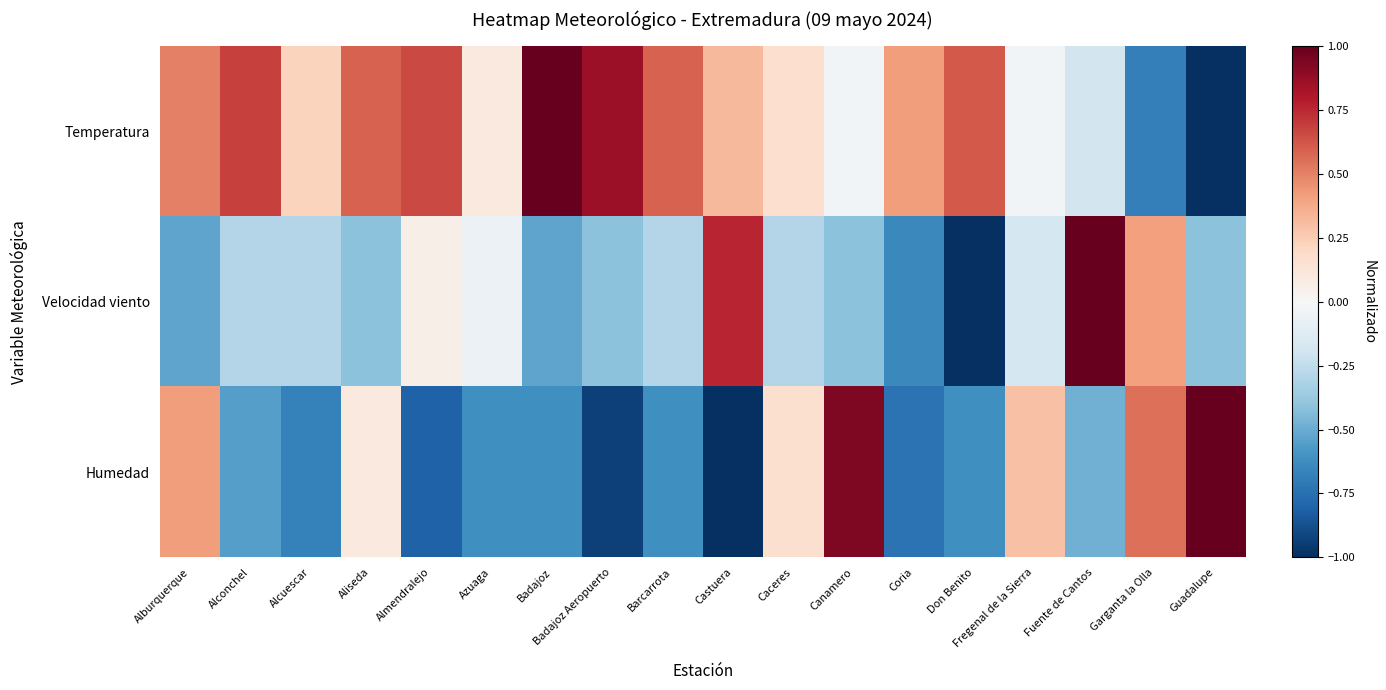

Reading left to right, transcribe all the data shown in this chart.

Temperatura: Alburquerque=0.5	Alconchel=0.7	Alcuescar=0.2	Aliseda=0.6	Almendralejo=0.7	Azuaga=0.1	Badajoz=1.0	Badajoz Aeropuerto=0.9	Barcarrota=0.6	Castuera=0.3	Caceres=0.2	Canamero=-0.0	Coria=0.4	Don Benito=0.6	Fregenal de la Sierra=-0.0	Fuente de Cantos=-0.2	Garganta la Olla=-0.7	Guadalupe=-1.0
Velocidad viento: Alburquerque=-0.5	Alconchel=-0.3	Alcuescar=-0.3	Aliseda=-0.4	Almendralejo=0.1	Azuaga=-0.1	Badajoz=-0.5	Badajoz Aeropuerto=-0.4	Barcarrota=-0.3	Castuera=0.8	Caceres=-0.3	Canamero=-0.4	Coria=-0.6	Don Benito=-1.0	Fregenal de la Sierra=-0.2	Fuente de Cantos=1.0	Garganta la Olla=0.4	Guadalupe=-0.4
Humedad: Alburquerque=0.4	Alconchel=-0.5	Alcuescar=-0.7	Aliseda=0.1	Almendralejo=-0.8	Azuaga=-0.6	Badajoz=-0.6	Badajoz Aeropuerto=-0.9	Barcarrota=-0.6	Castuera=-1.0	Caceres=0.2	Canamero=0.9	Coria=-0.7	Don Benito=-0.6	Fregenal de la Sierra=0.3	Fuente de Cantos=-0.5	Garganta la Olla=0.5	Guadalupe=1.0